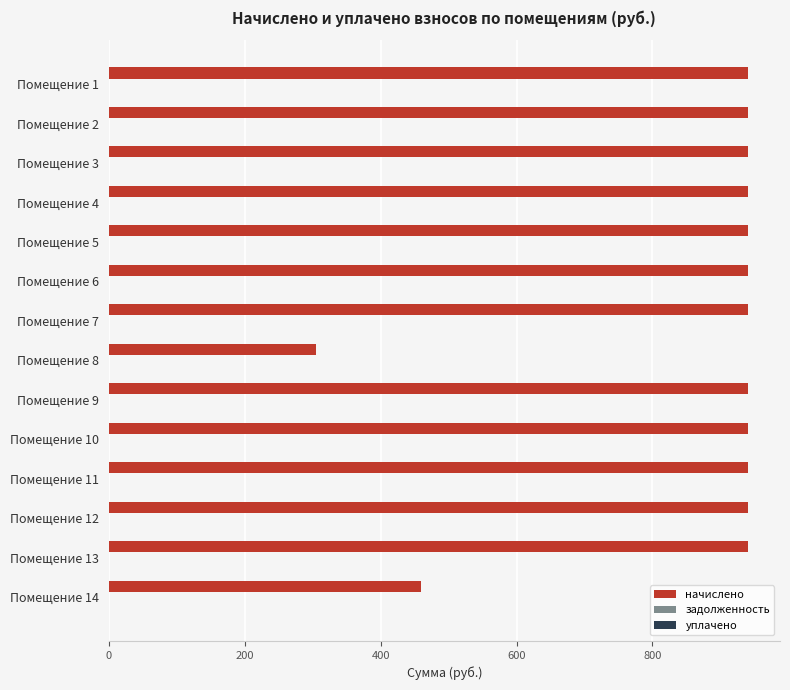

What is the difference between the maximum and minimum values?

636.2